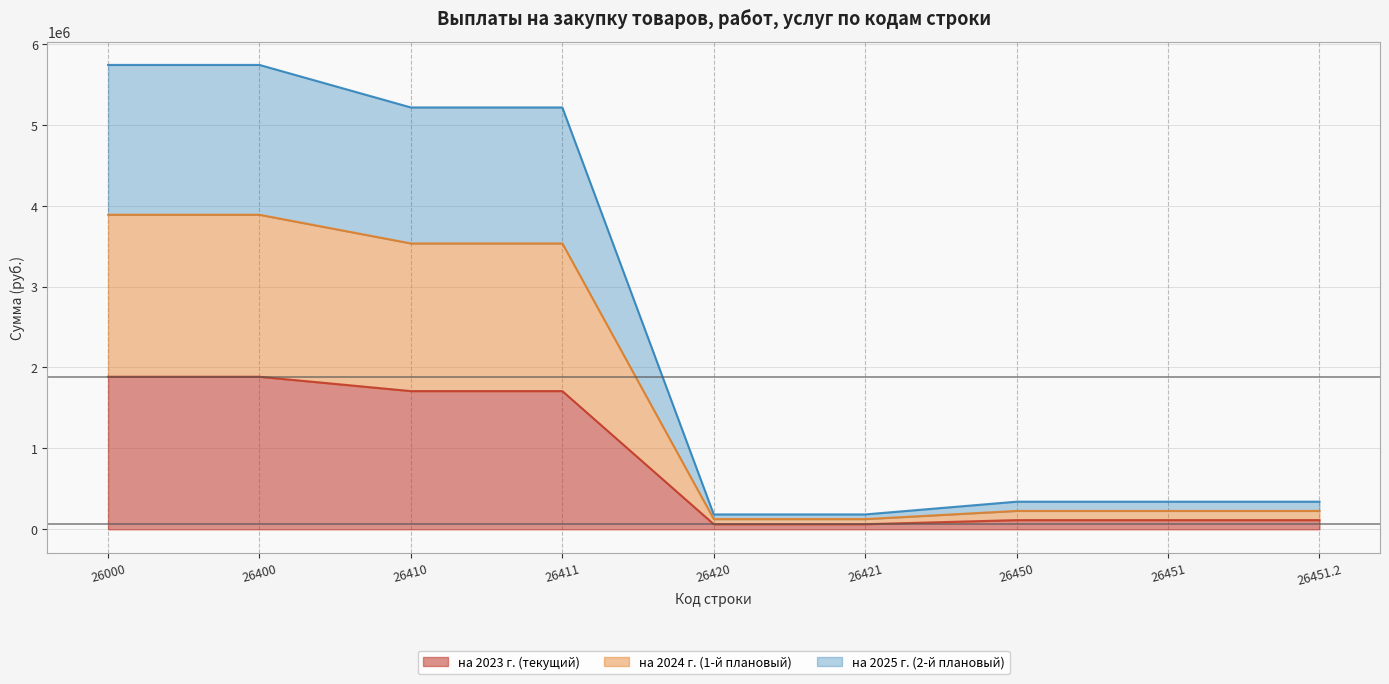

What is the difference between the highest and lowest values at 26400?

3853403.3